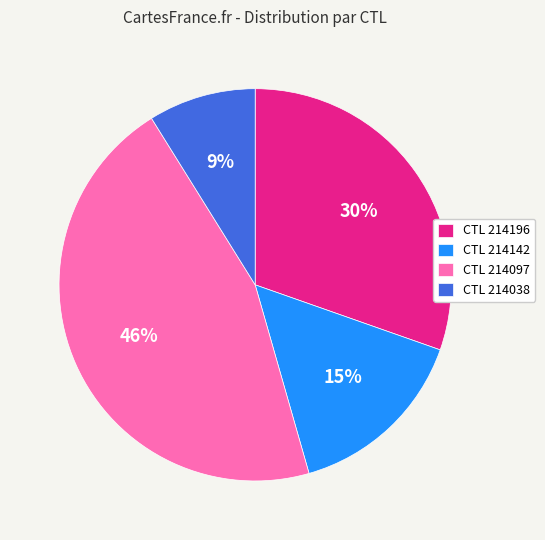

Do CTL 214097 and CTL 214038 together represent more than half of the pie?

Yes